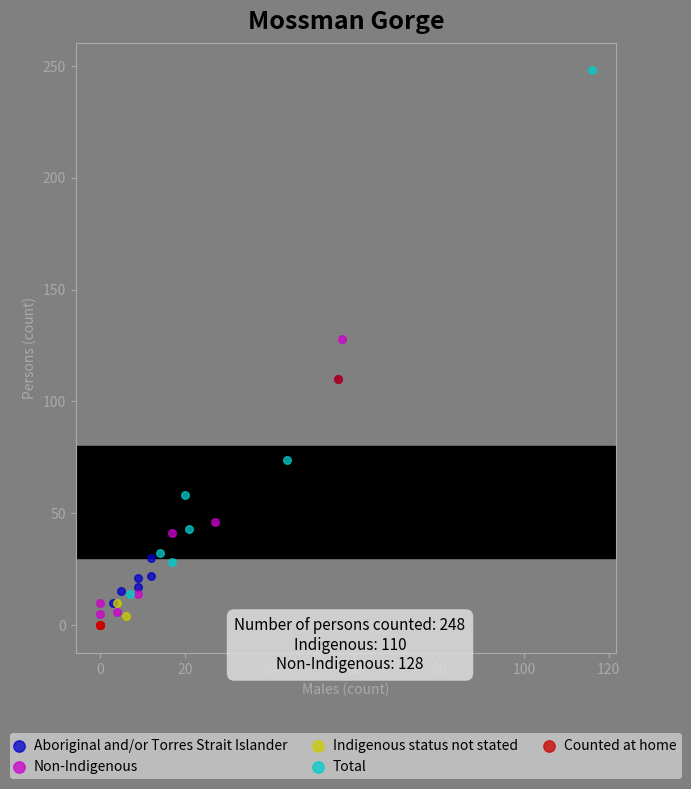

Which series has the widest spread of Y values?

Total